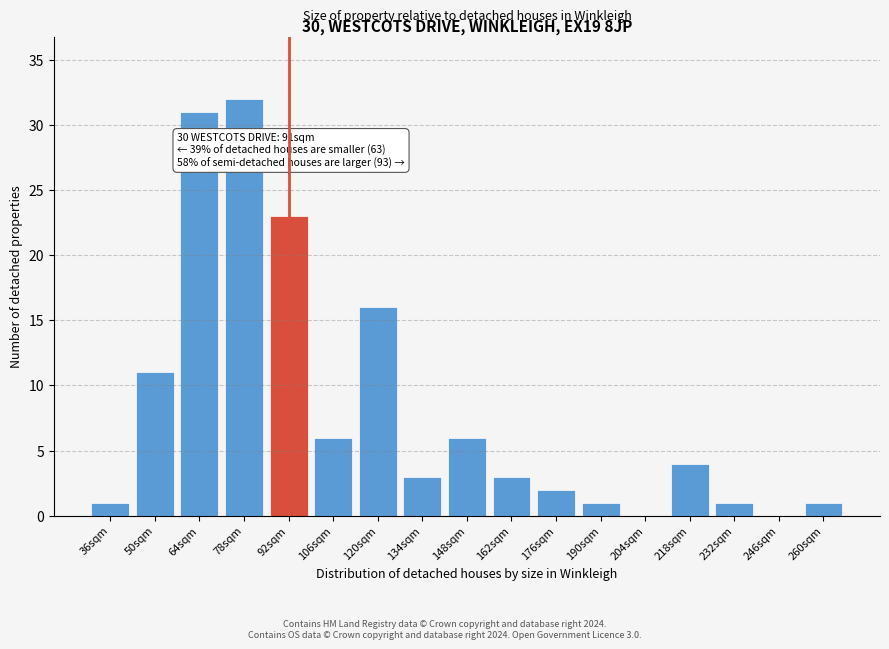

Reading left to right, extract all data points from this chart.

36sqm=1	50sqm=11	64sqm=31	78sqm=32	92sqm=23	106sqm=6	120sqm=16	134sqm=3	148sqm=6	162sqm=3	176sqm=2	190sqm=1	204sqm=0	218sqm=4	232sqm=1	246sqm=0	260sqm=1